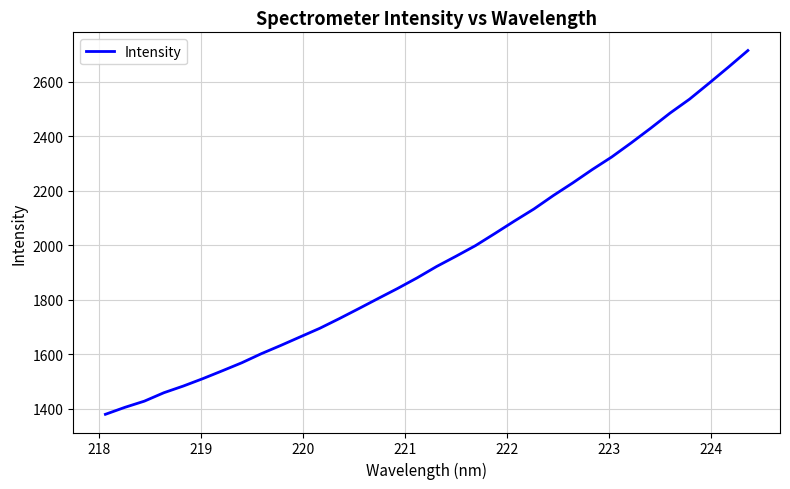

What is the smallest value displayed?

1379.5